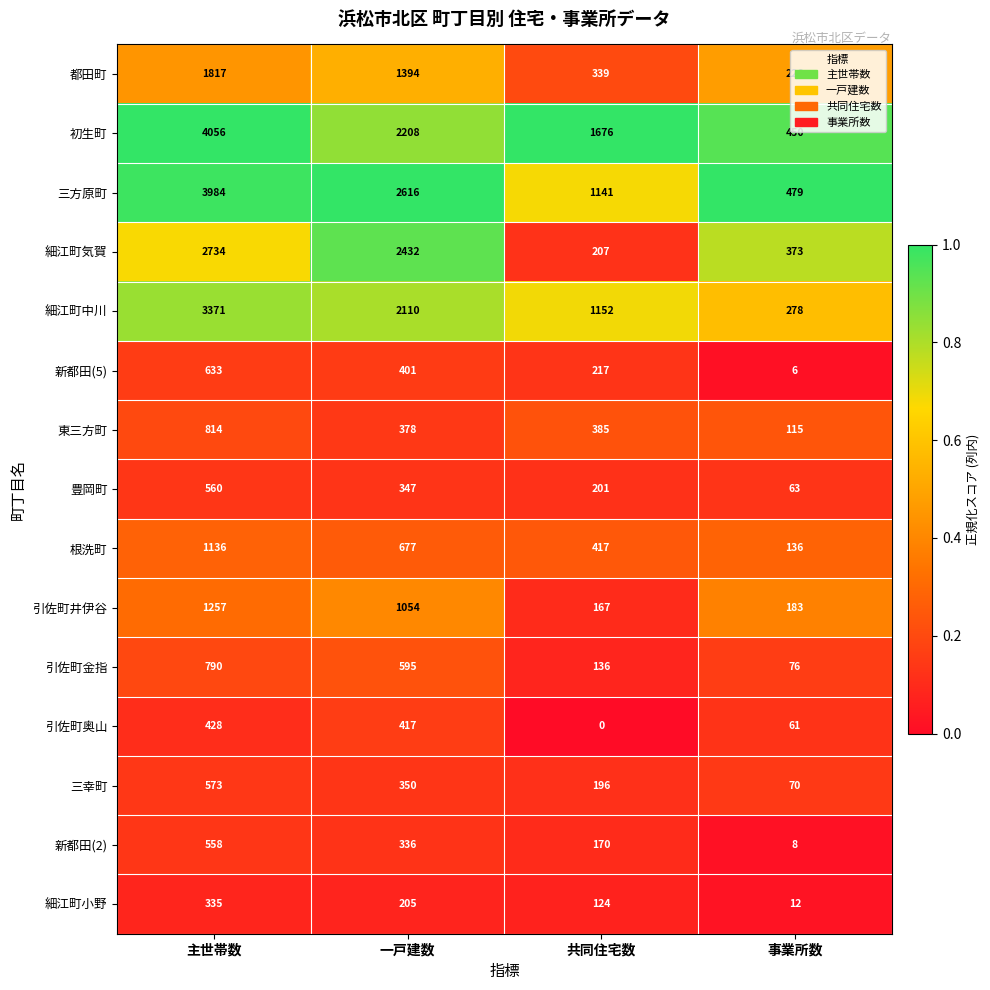

How many series are shown in this chart?

15